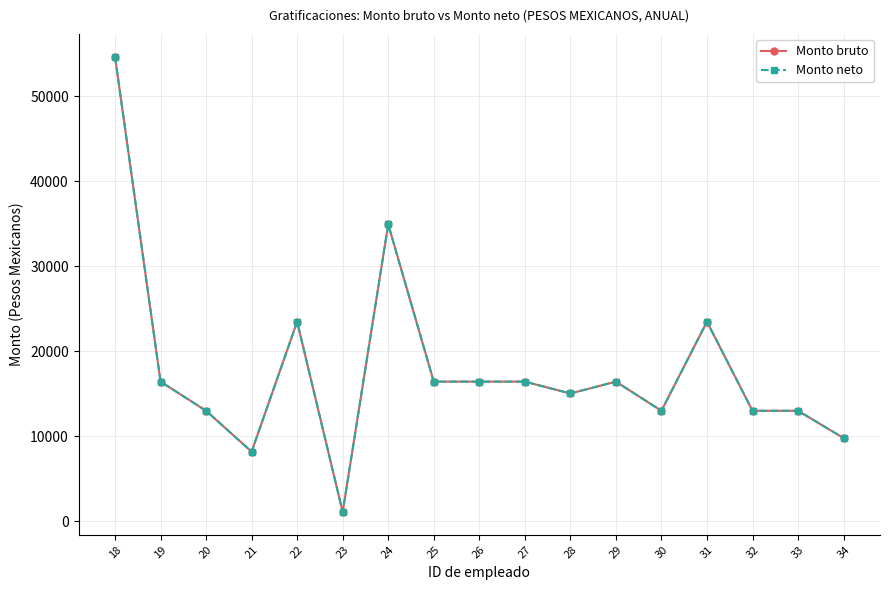

Does the chart have visible grid lines?

Yes